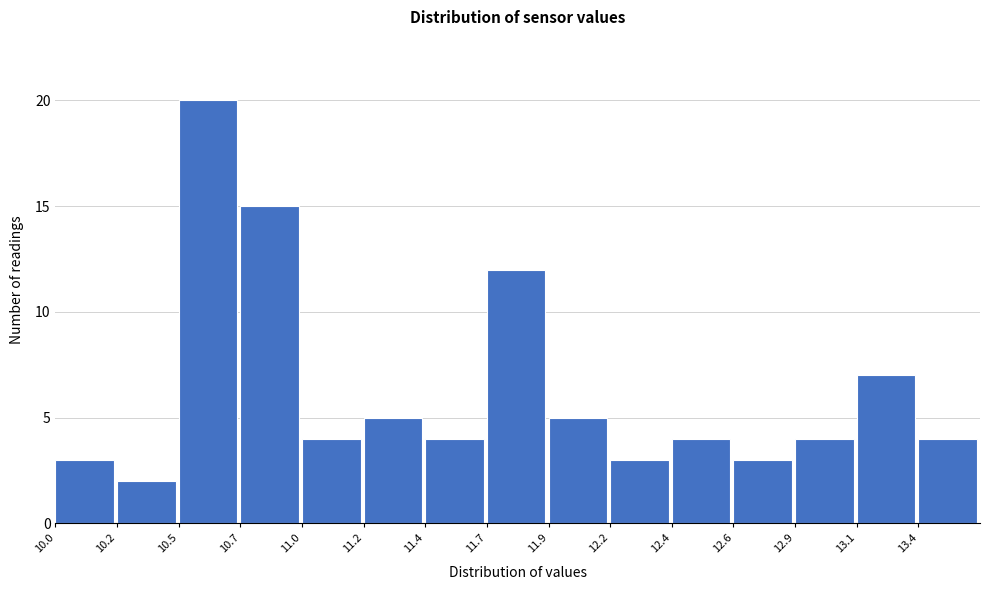

Reading right to left, list all the values displayed in this chart.

4	7	4	3	4	3	5	12	4	5	4	15	20	2	3